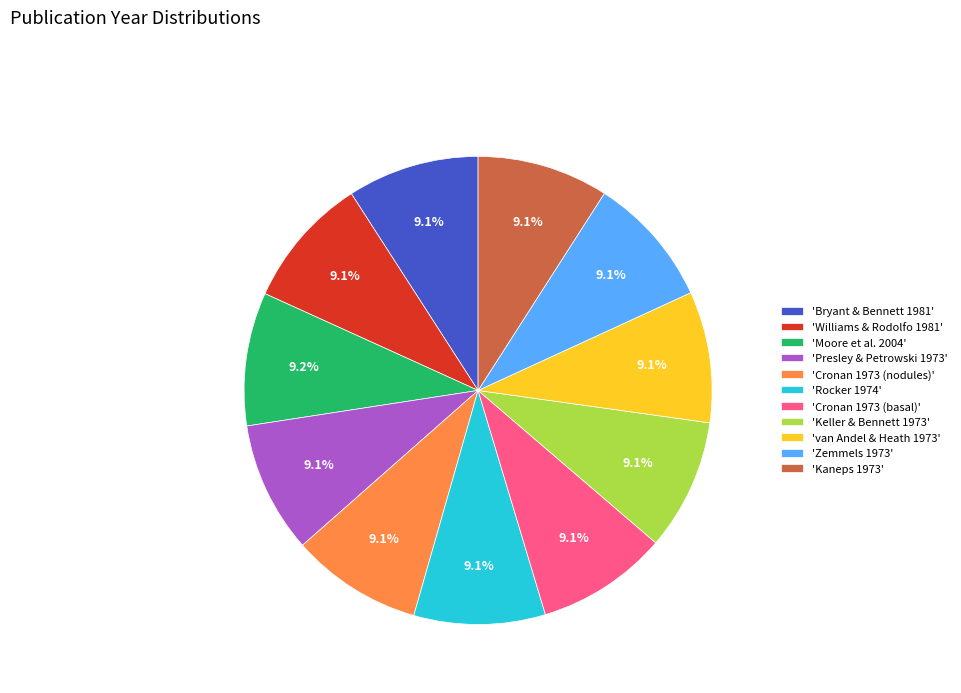

Is 'Rocker 1974' the majority of the pie?

No